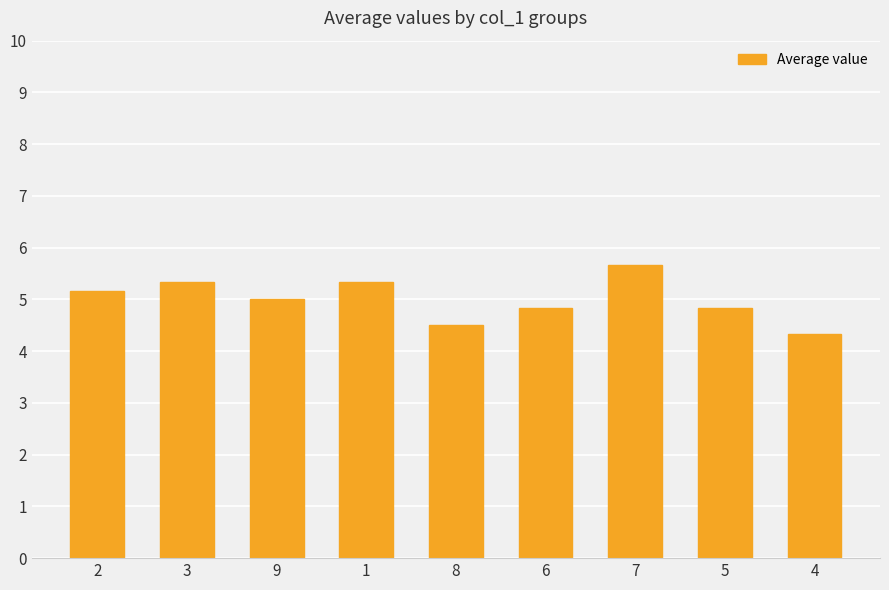

What is the ratio of the value at 8 to the value at 6?

0.9